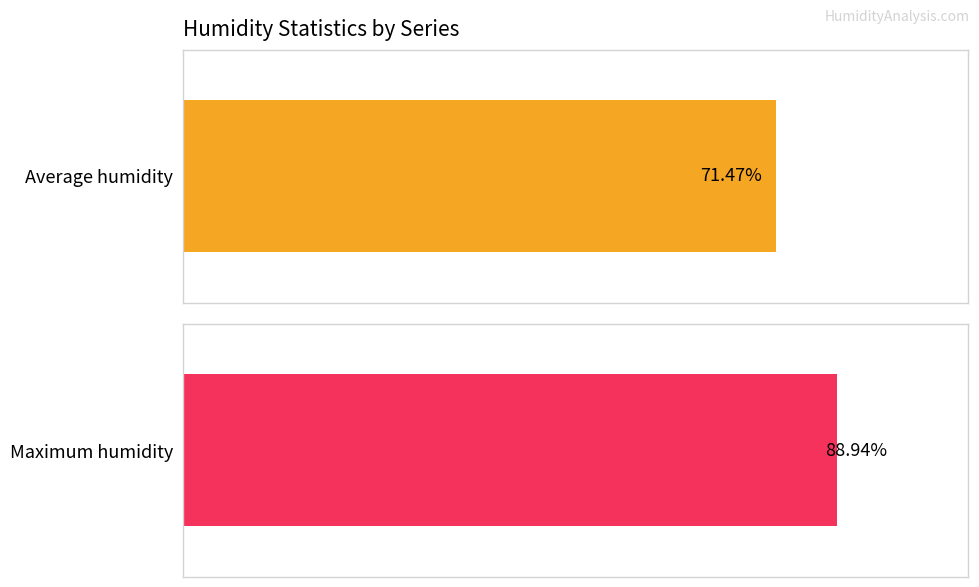

What are all the series names shown in the legend?

Average humidity, Maximum humidity